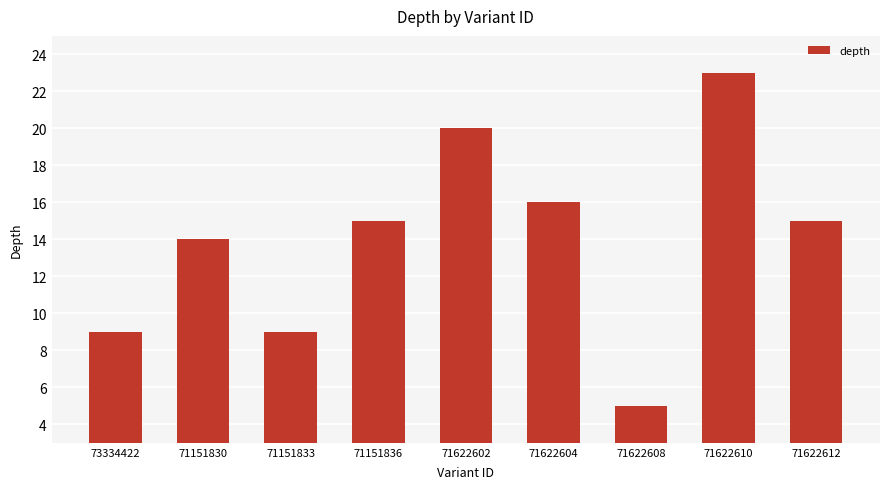

What value does the data have at 71151836, to the nearest 5?

15